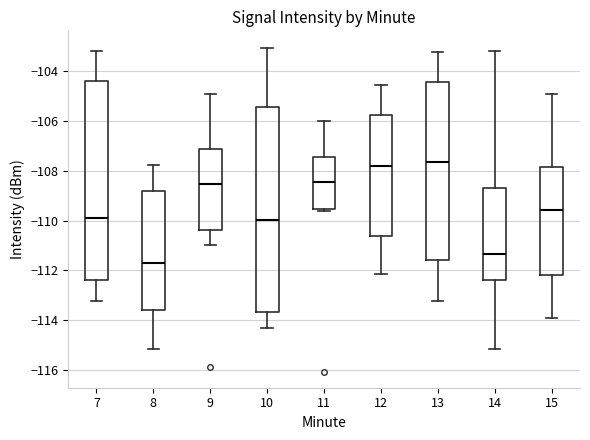

Which box's median line is the lowest?

8